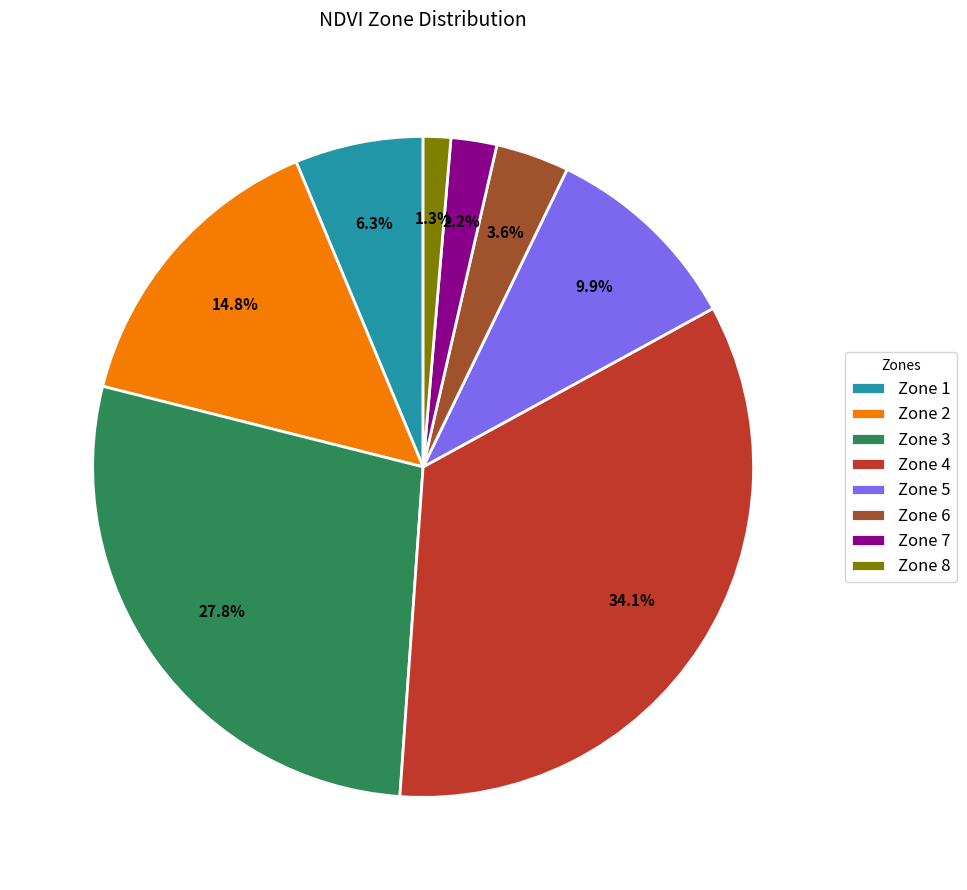

Does Zone 7 account for over 50% of the chart?

No